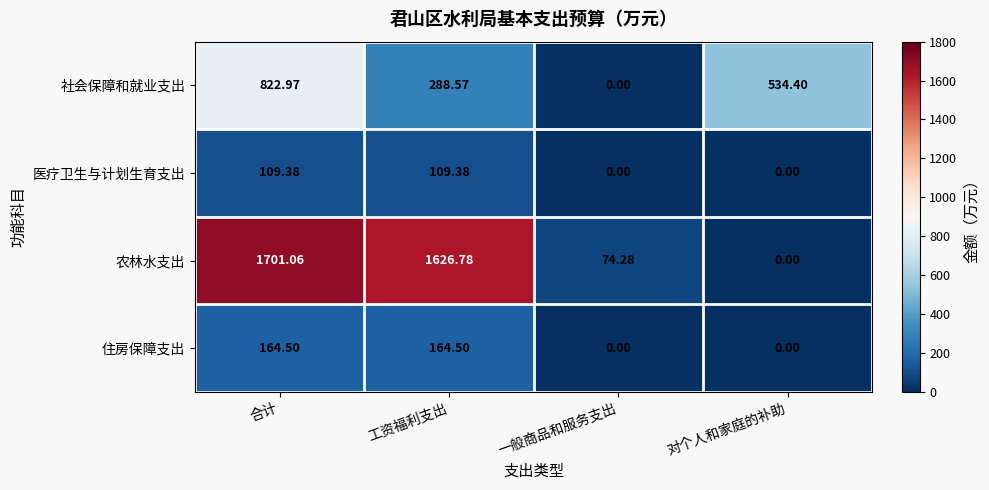

At which category is the sum across all series the highest?

合计